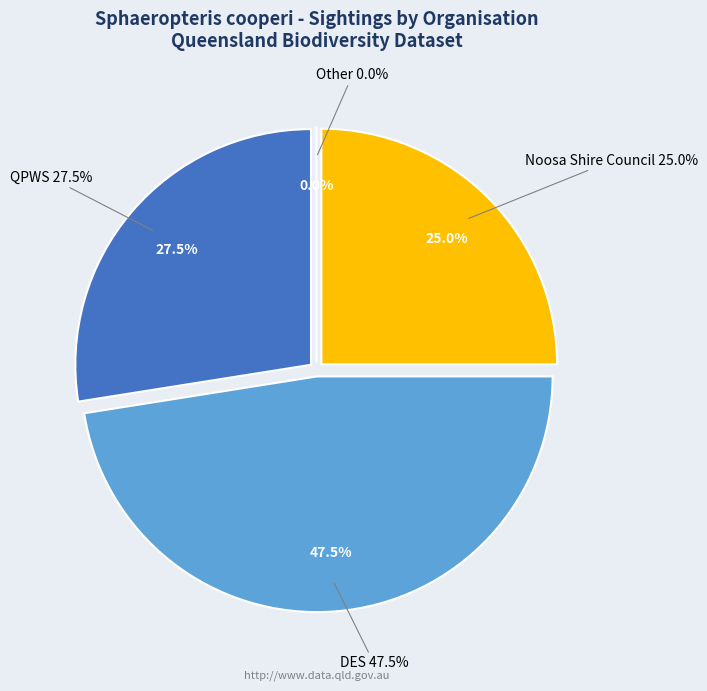

How many slices are in this pie chart?

4